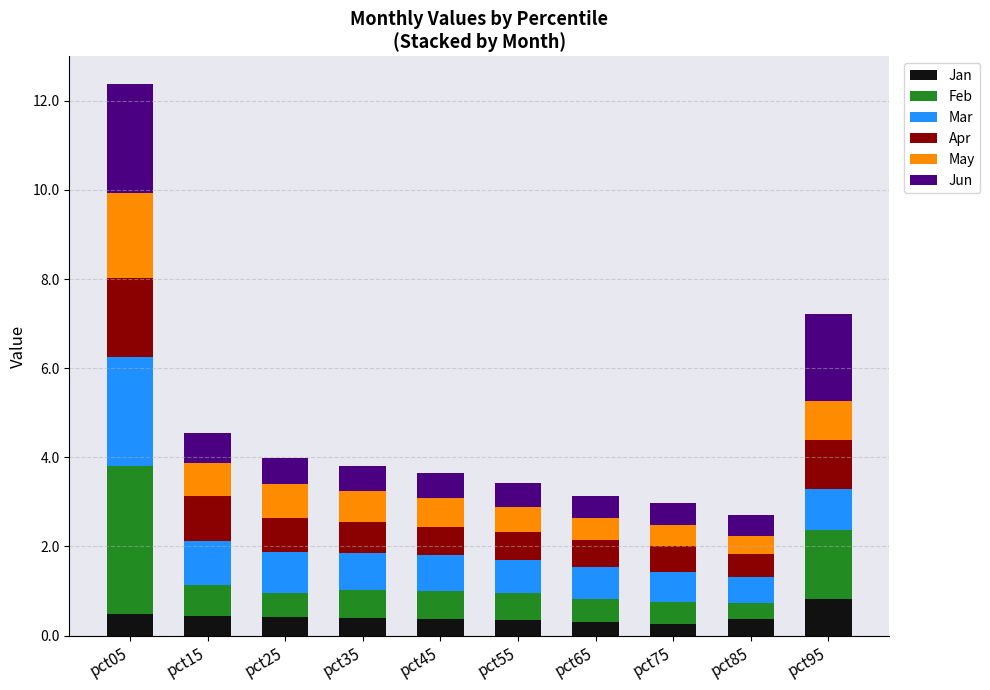

What is the sum of the Jan values at pct25 and pct05?

0.9